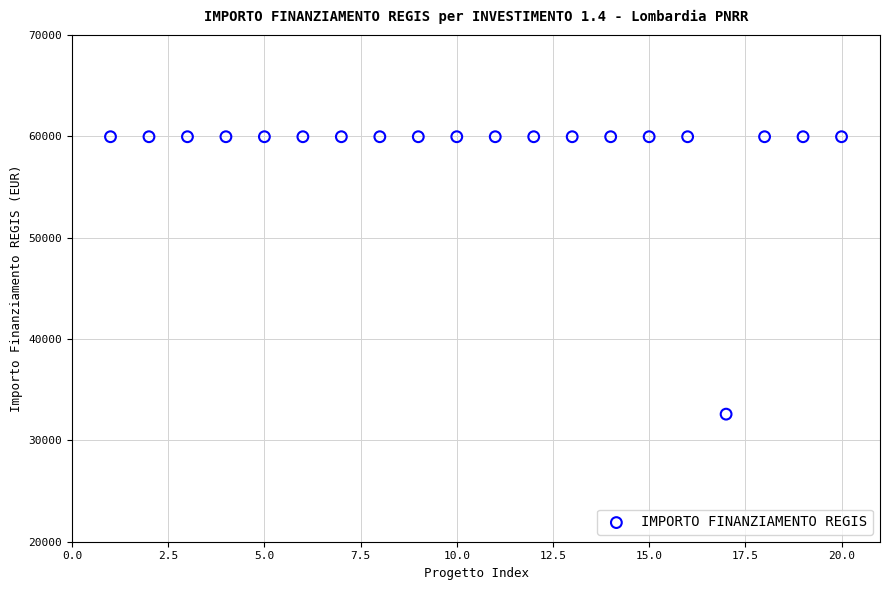

What is the range of X values (max minus min)?

19